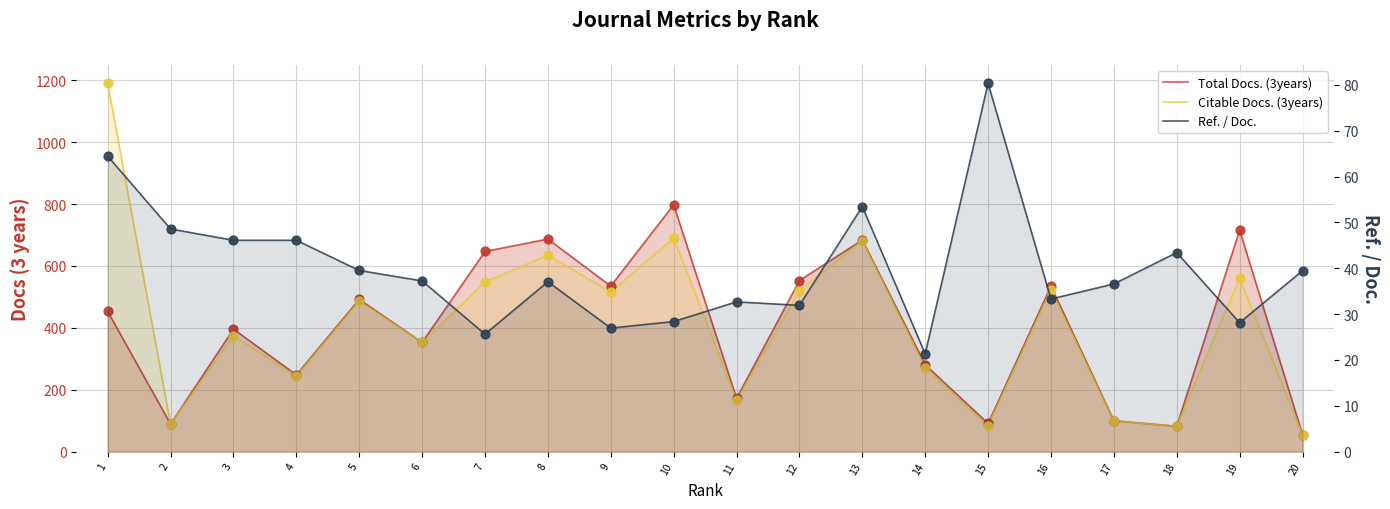

Which series reaches the minimum Y coordinate?

Ref. / Doc.